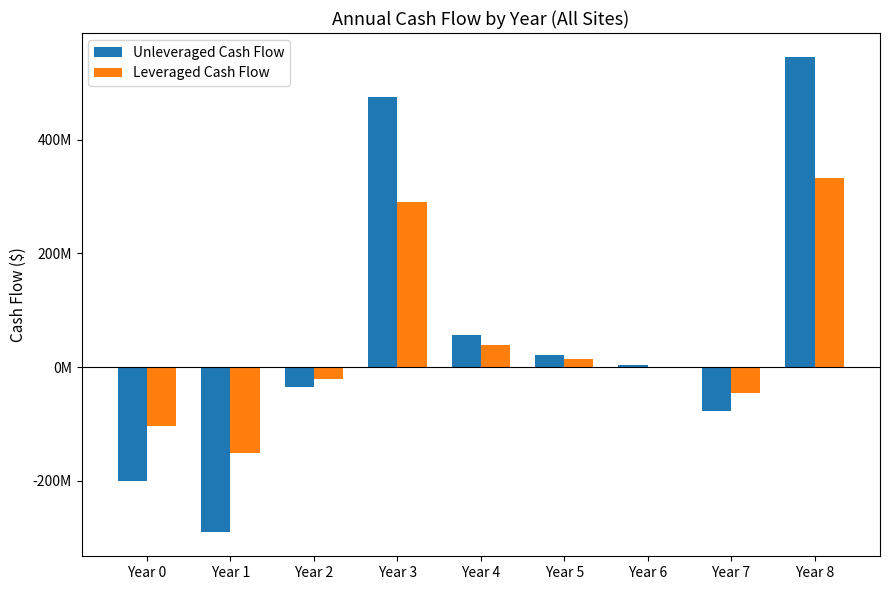

The Unleveraged Cash Flow series shows 545641927.6 at Year 8. True or false?

True